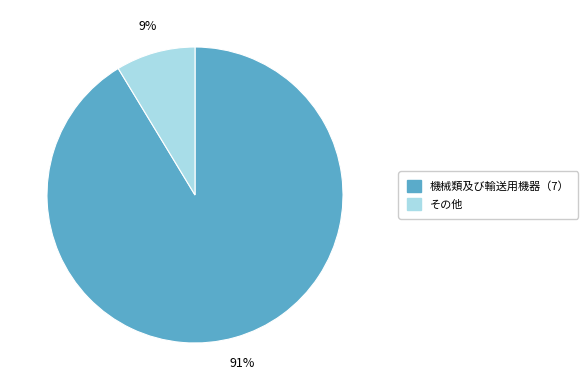

How many slices are in this pie chart?

2